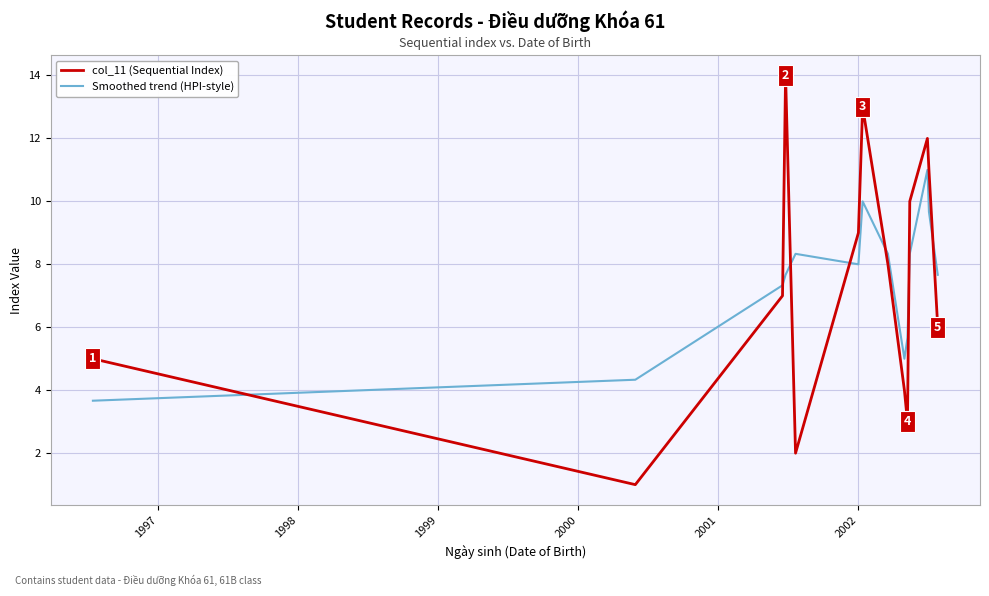

Which series has the largest range (max minus min)?

col_11 (Sequential Index)